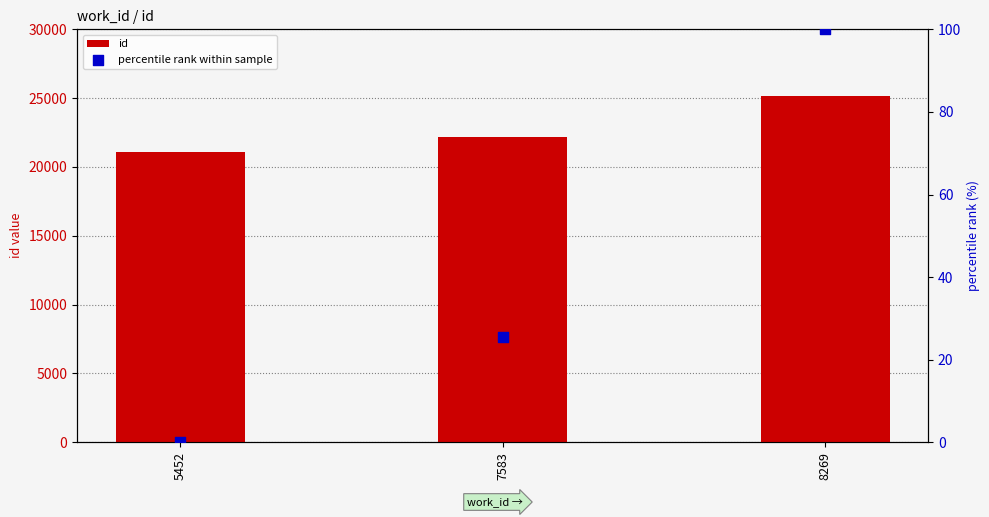

What are all the series names shown in the legend?

id, percentile rank within sample